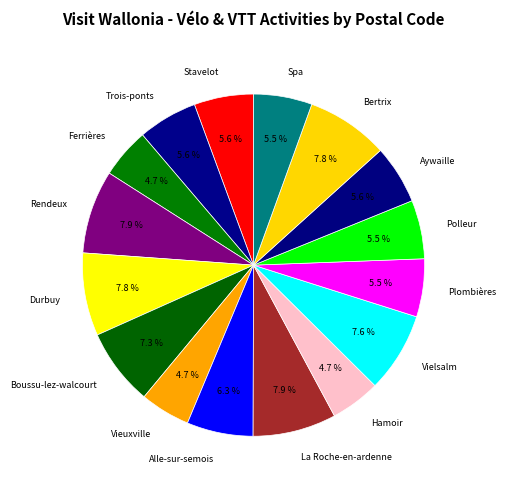

What percentage do Plombières and Vieuxville together represent?

10.2%